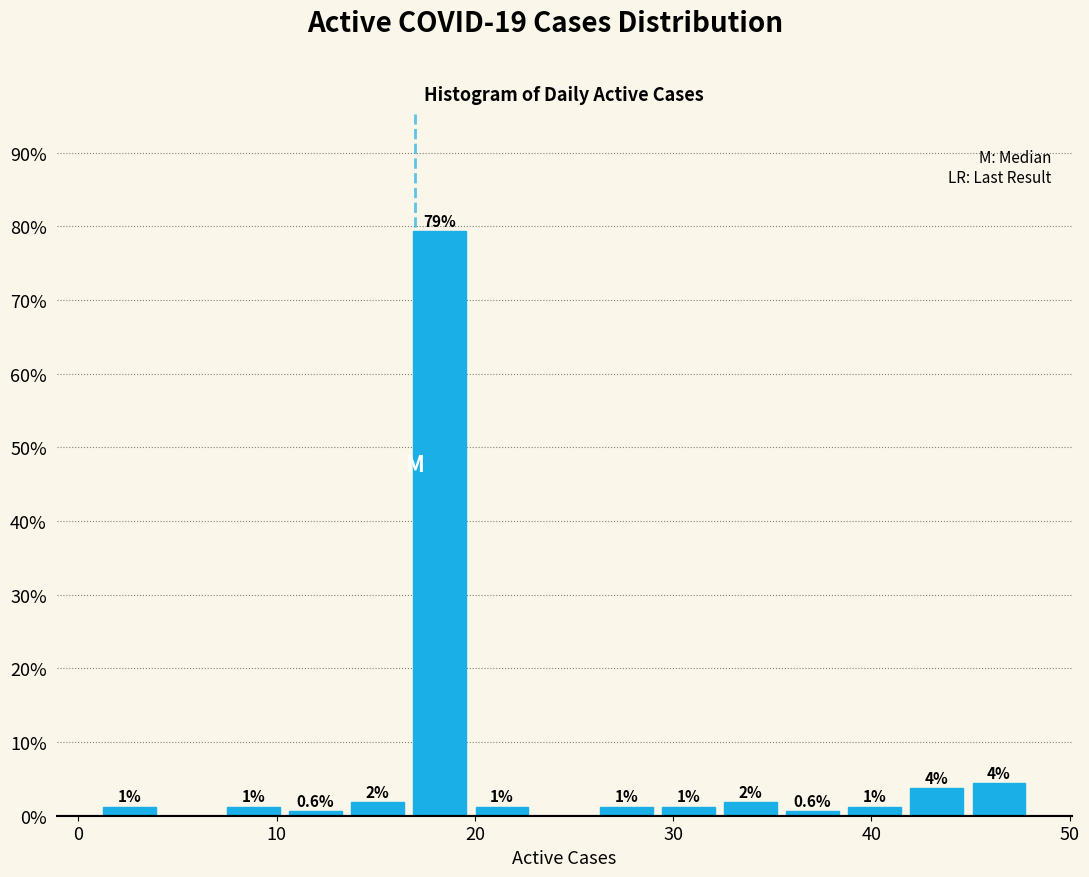

Around what value on the x-axis is the tallest bar? Give the approximate position of its centre, as read against the axis.

18